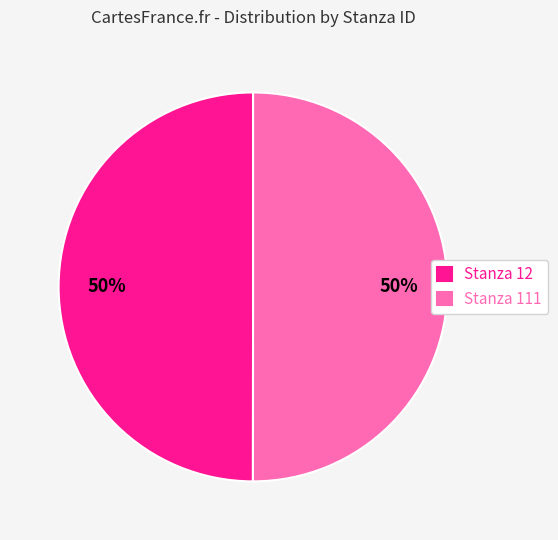

Approximately how many times larger is the value at Stanza 12 compared to Stanza 111?

1.0